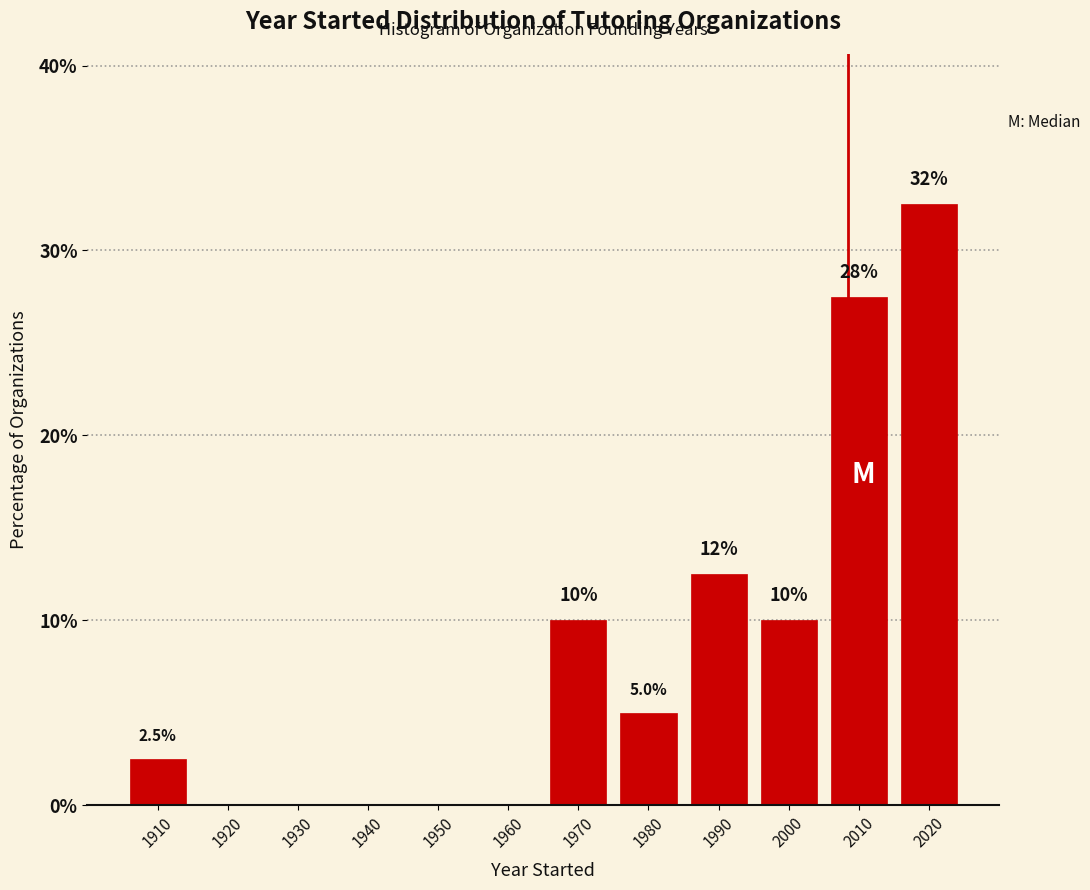

Reading left to right, transcribe all the data shown in this chart.

1910=2.5	1920=0.0	1930=0.0	1940=0.0	1950=0.0	1960=0.0	1970=10.0	1980=5.0	1990=12.5	2000=10.0	2010=27.5	2020=32.5